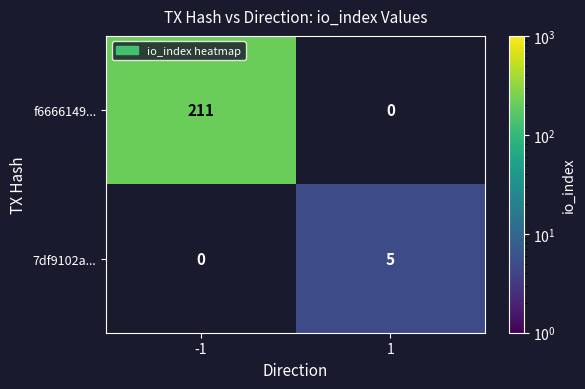

Between -1 and 1, which series saw the biggest shift?

f6666149...